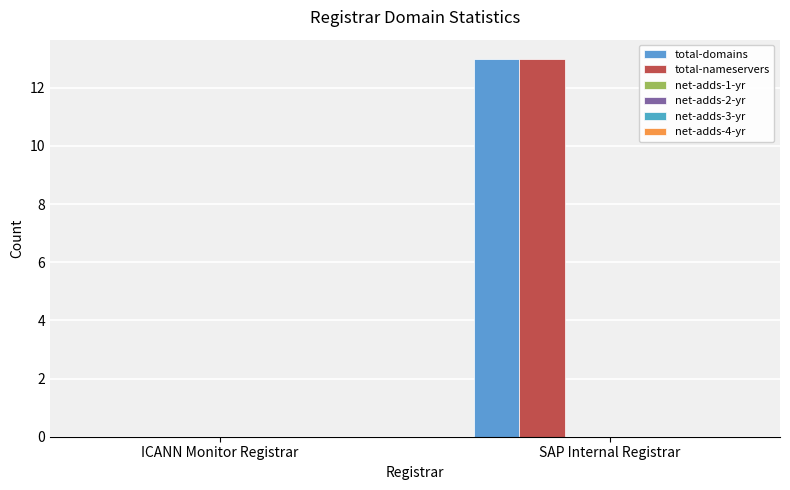

Reading left to right, list all the values displayed in this chart.

total-domains: 0	13
total-nameservers: 0	13
net-adds-1-yr: 0	0
net-adds-2-yr: 0	0
net-adds-3-yr: 0	0
net-adds-4-yr: 0	0